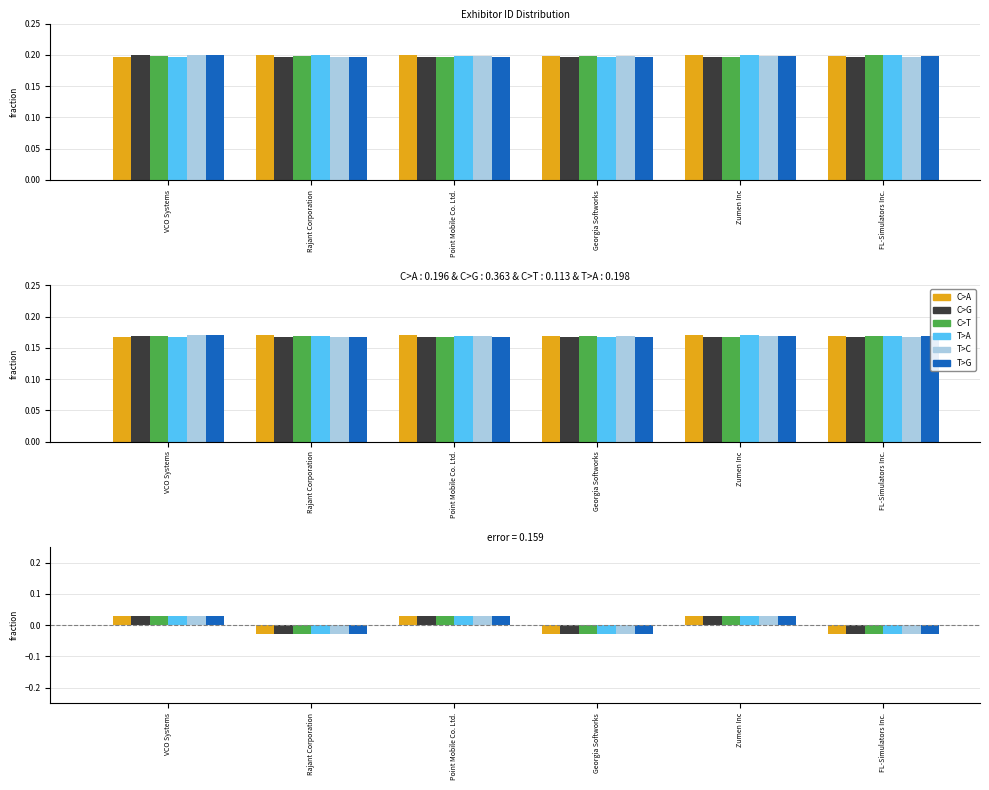

Where is C>T nearest to the value 0?

Zumen Inc